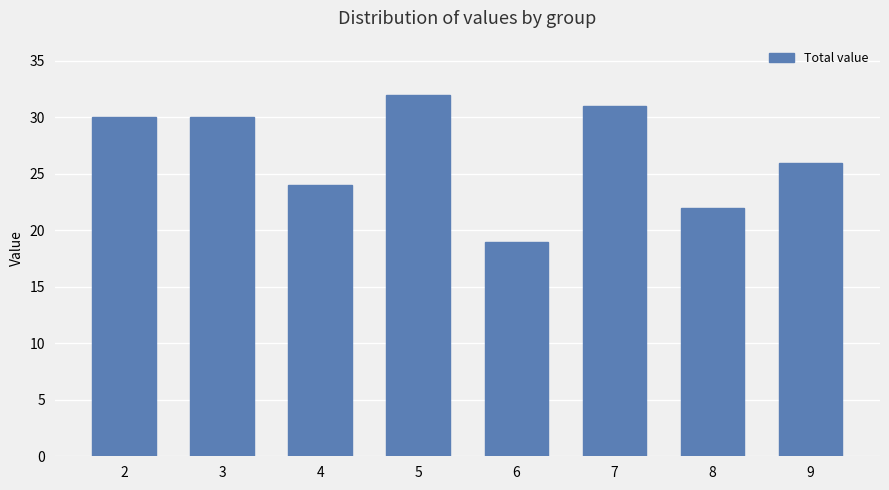

What is the average value?

27